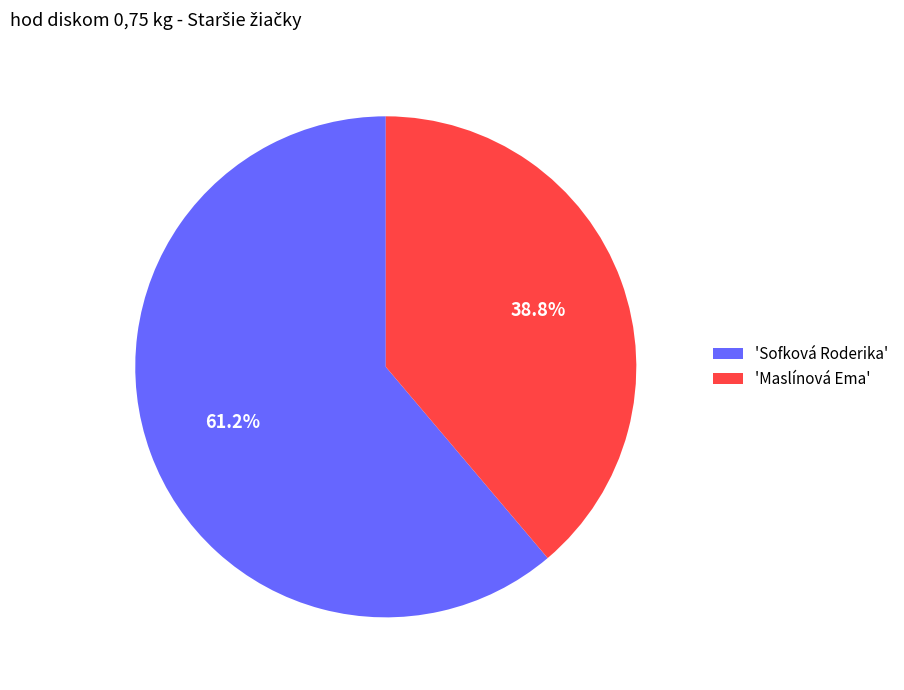

Combined, do 'Maslínová Ema' and 'Sofková Roderika' account for over 50%?

Yes